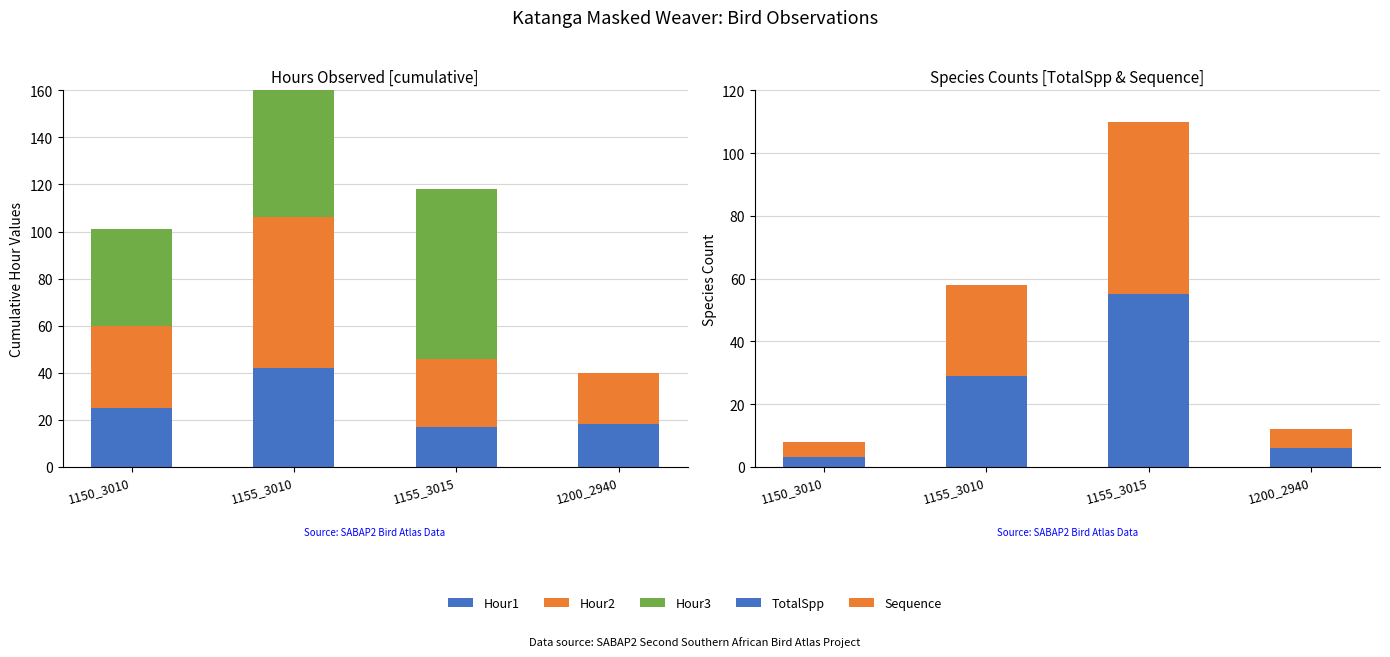

The value of Sequence at 1155_3015 is 75. True or false?

False